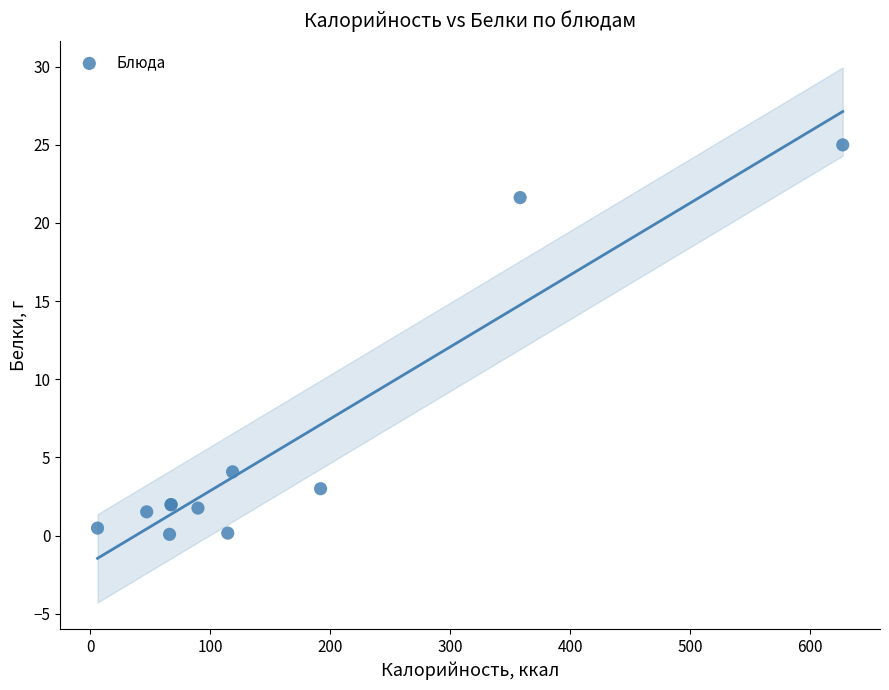

What Y value in the scatter plot is closest to 12?

4.1